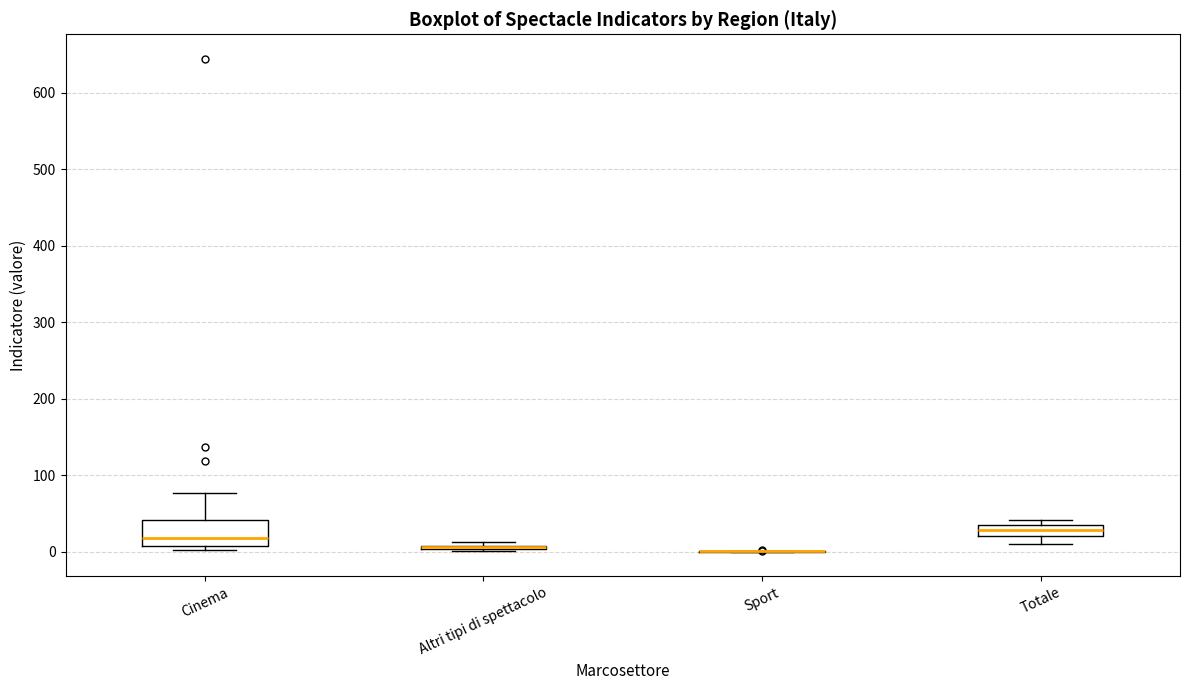

Which box is the tallest, from its lower edge to its upper edge?

Cinema